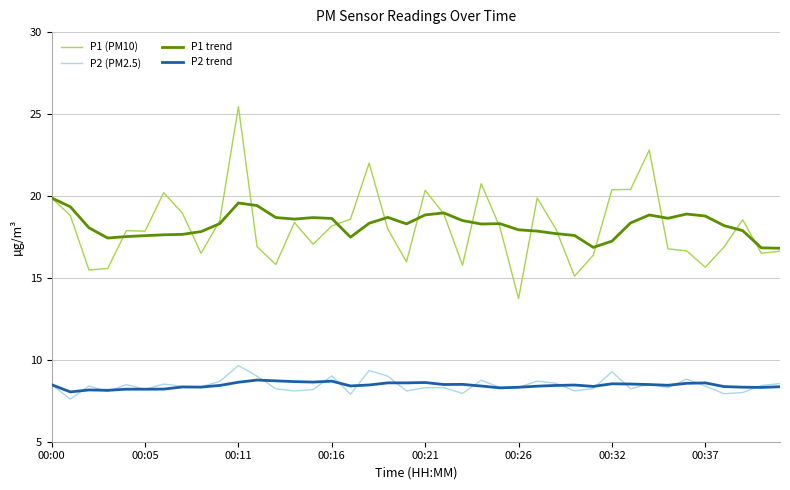

What are all the series names shown in the legend?

P1 (PM10), P2 (PM2.5), P1 trend, P2 trend